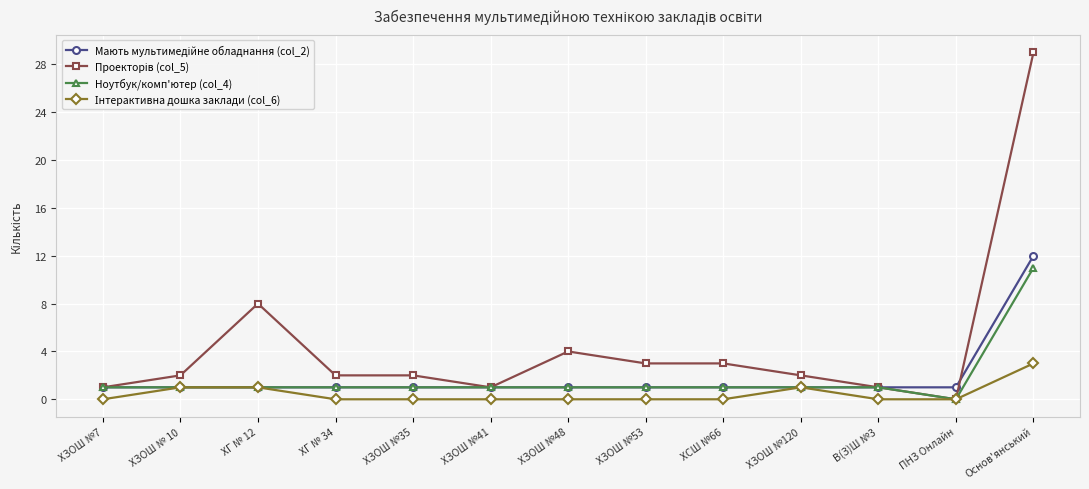

At which category does the chart reach its peak across all series?

Основ'янський